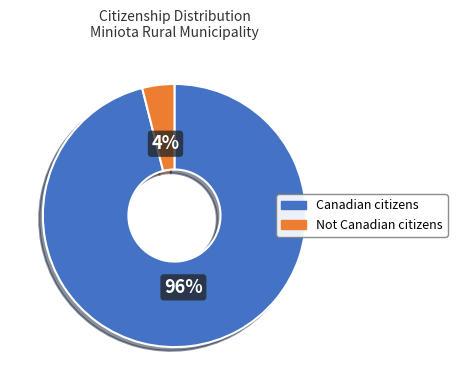

What is the smallest slice in the pie chart?

Not Canadian citizens